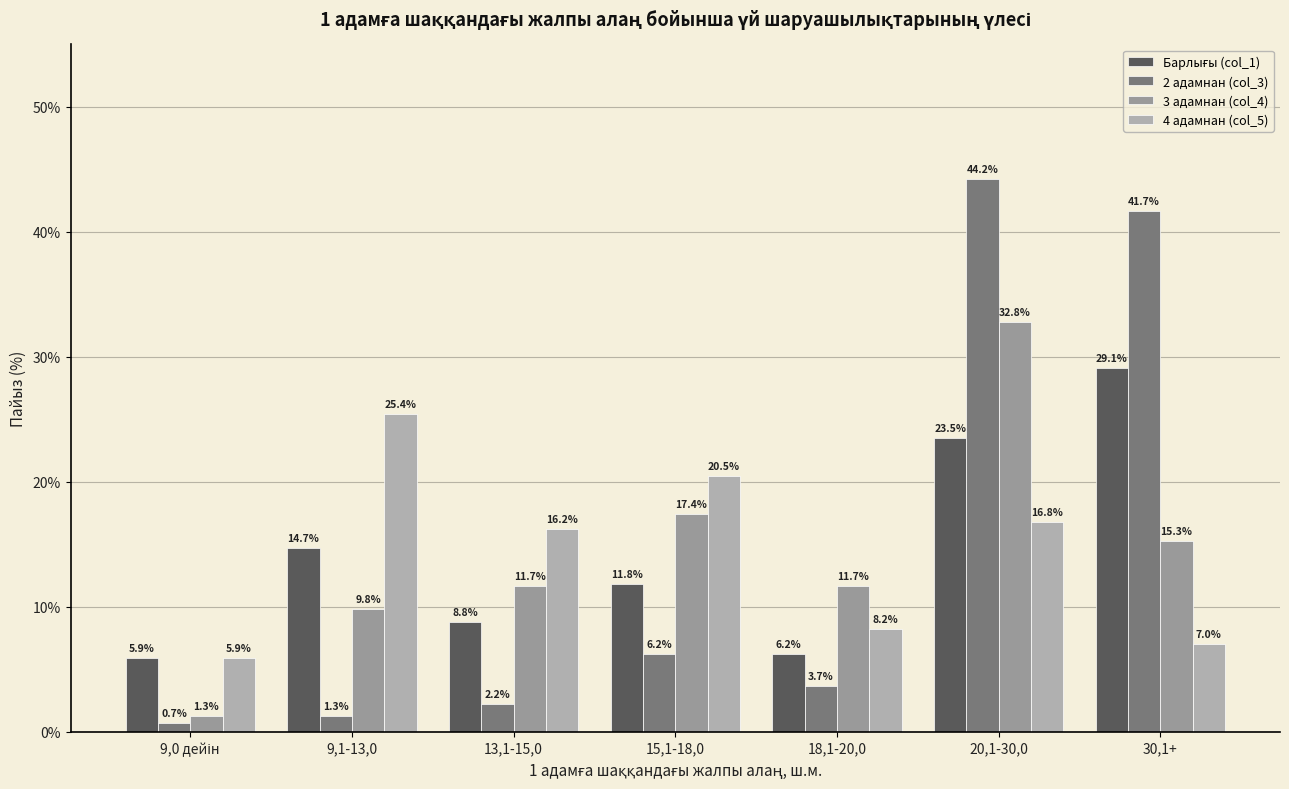

What is the difference between the second highest and minimum values in the 3 адамнан (col_4) series?

16.1